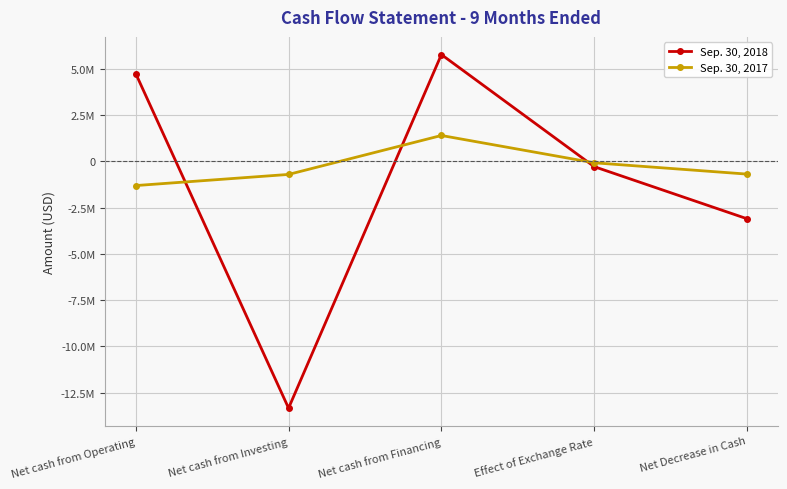

At how many categories does at least one series exceed 4737625?

2